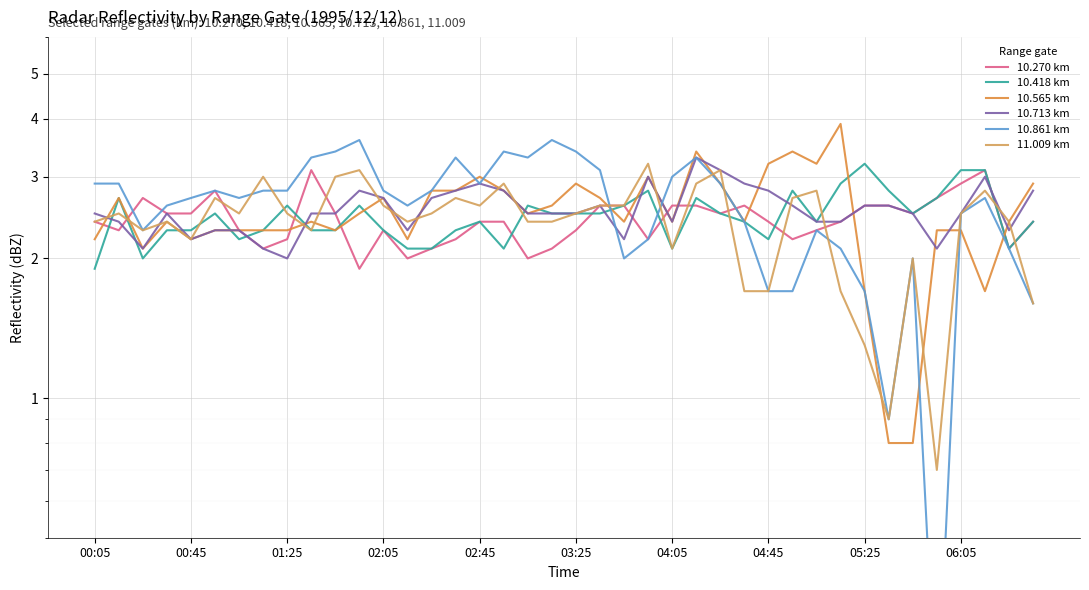

How many categories are shown in the chart?

40